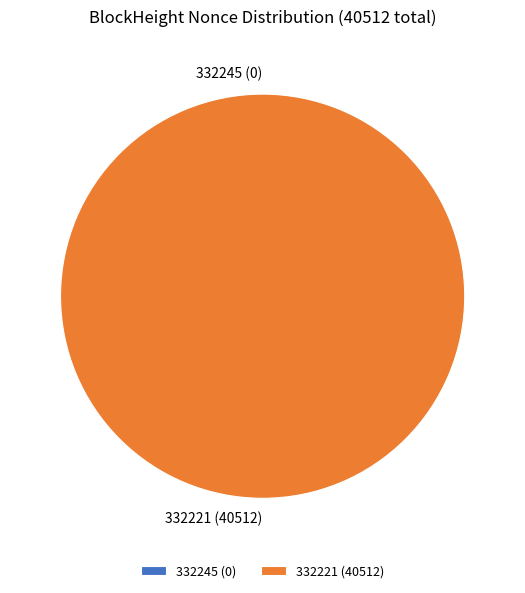

Which category has the smallest portion of the pie?

332245